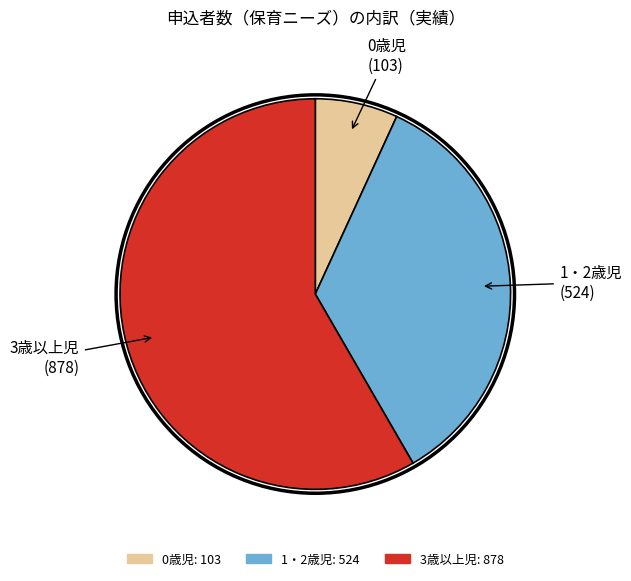

Is there any slice that represents more than half of the pie?

Yes